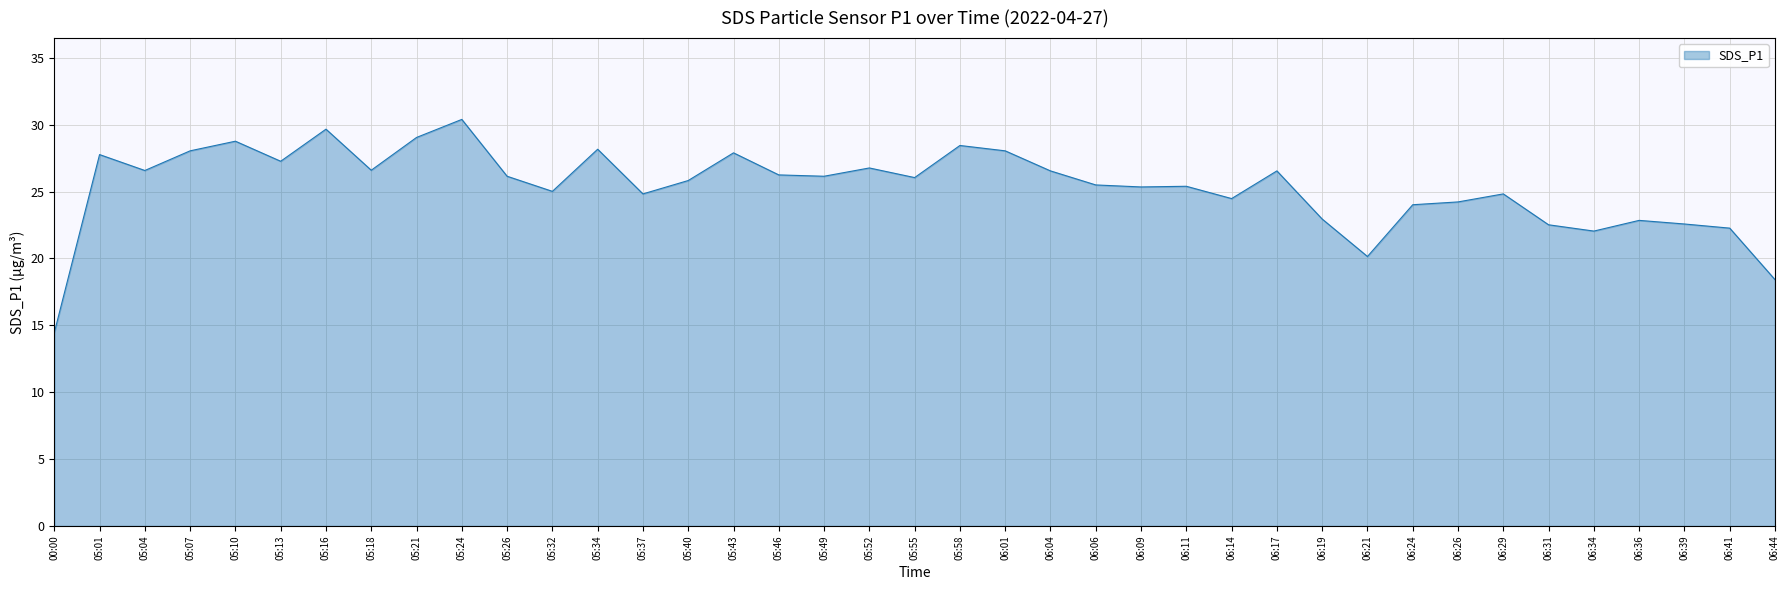

Approximately how many times larger is the value at 06:19 compared to 06:06?

0.9